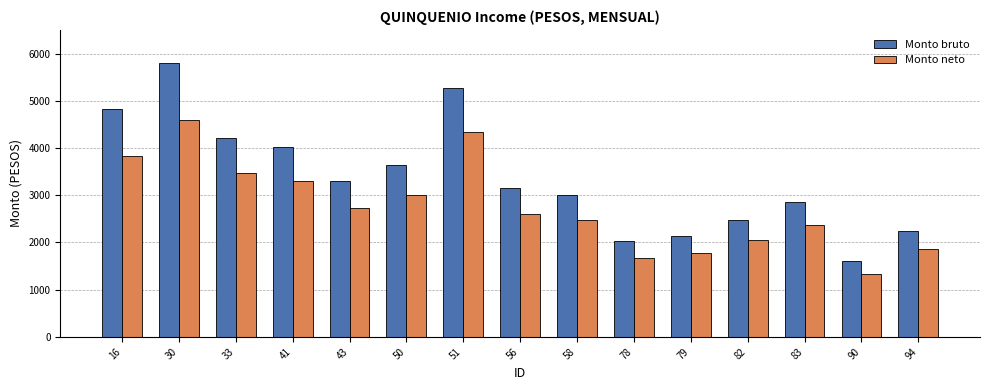

Rank the categories by Monto bruto value from highest to lowest.

30, 51, 16, 33, 41, 50, 43, 56, 58, 83, 82, 94, 79, 78, 90